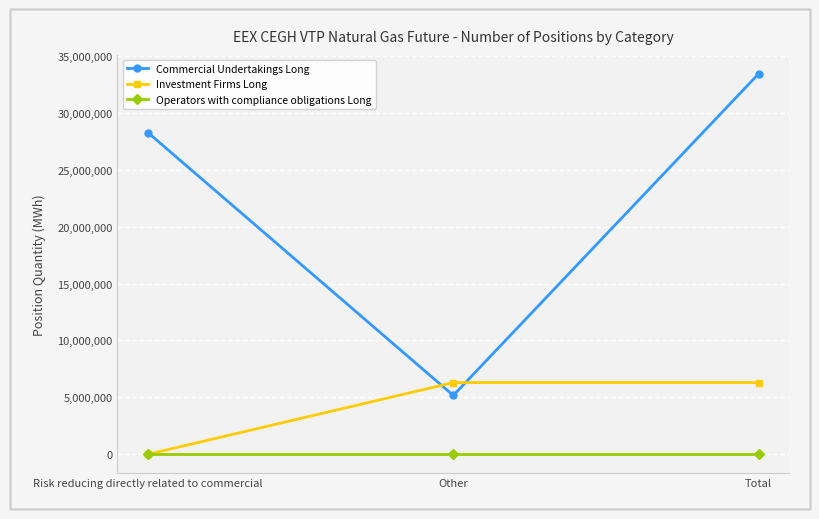

Reading left to right, transcribe all the data shown in this chart.

Commercial Undertakings Long: Risk reducing directly related to commercial=28261379	Other=5169277	Total=33430656
Investment Firms Long: Risk reducing directly related to commercial=0	Other=6299015	Total=6299015
Operators with compliance obligations Long: Risk reducing directly related to commercial=0	Other=0	Total=0